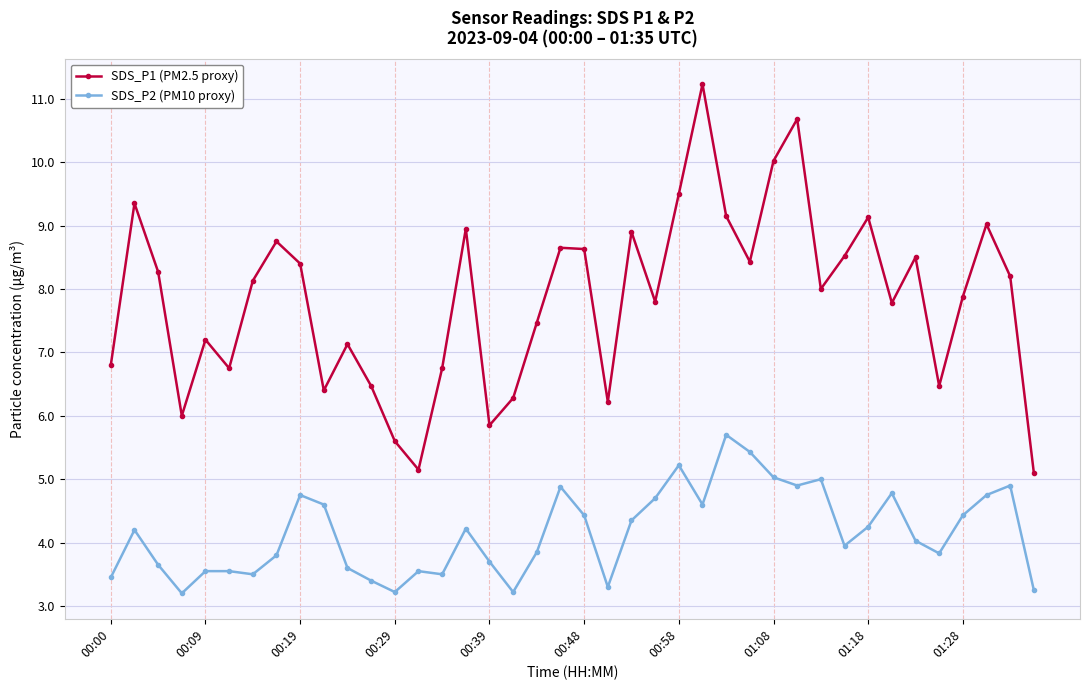

How many interior local valleys does the SDS_P1 (PM2.5 proxy) series have?

11